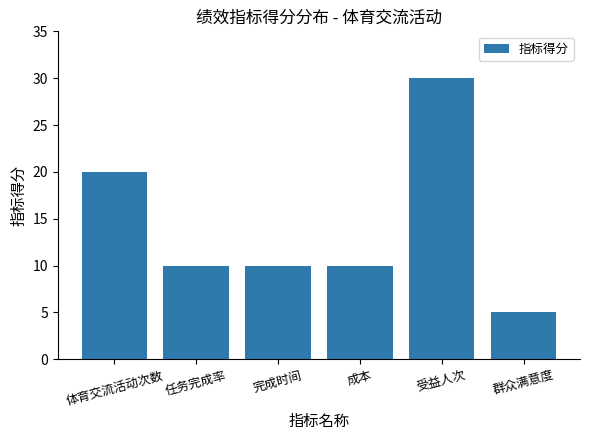

The value at 受益人次 is 44. True or false?

False